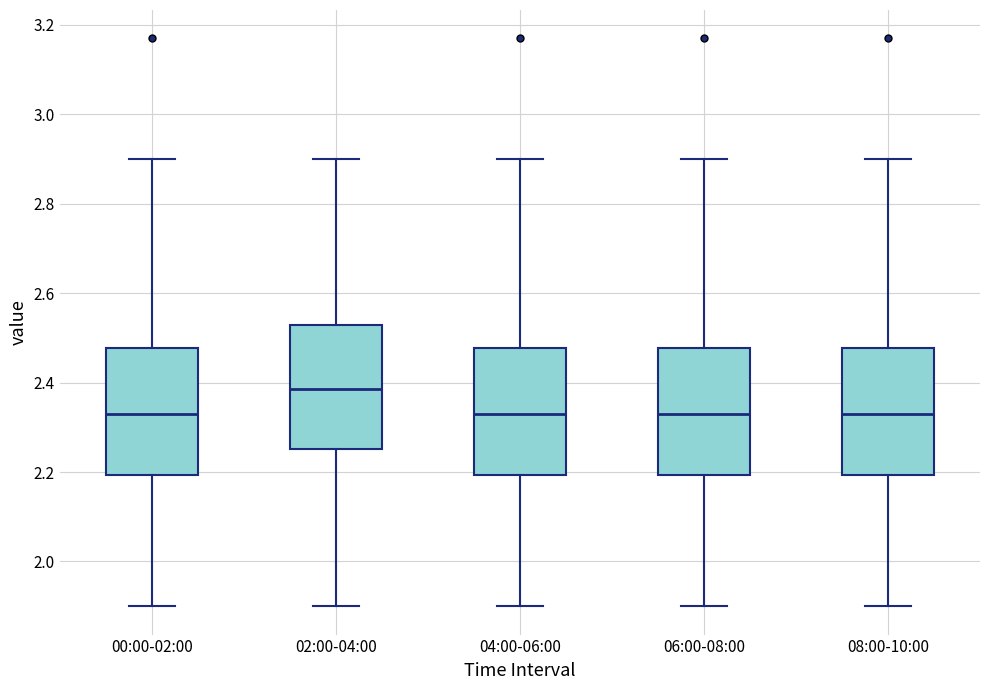

Where does the lower whisker of the box for 00:00-02:00 end on the y-axis? The values are not printed on the chart, so give them approximately, as read against the axis.

1.90